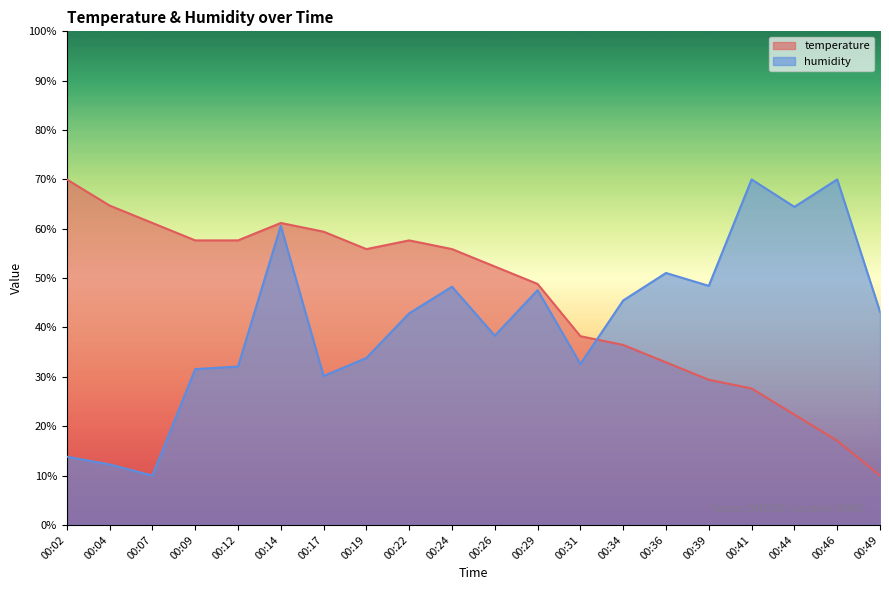

Is it true that humidity equals 9.3 at 00:19?

False